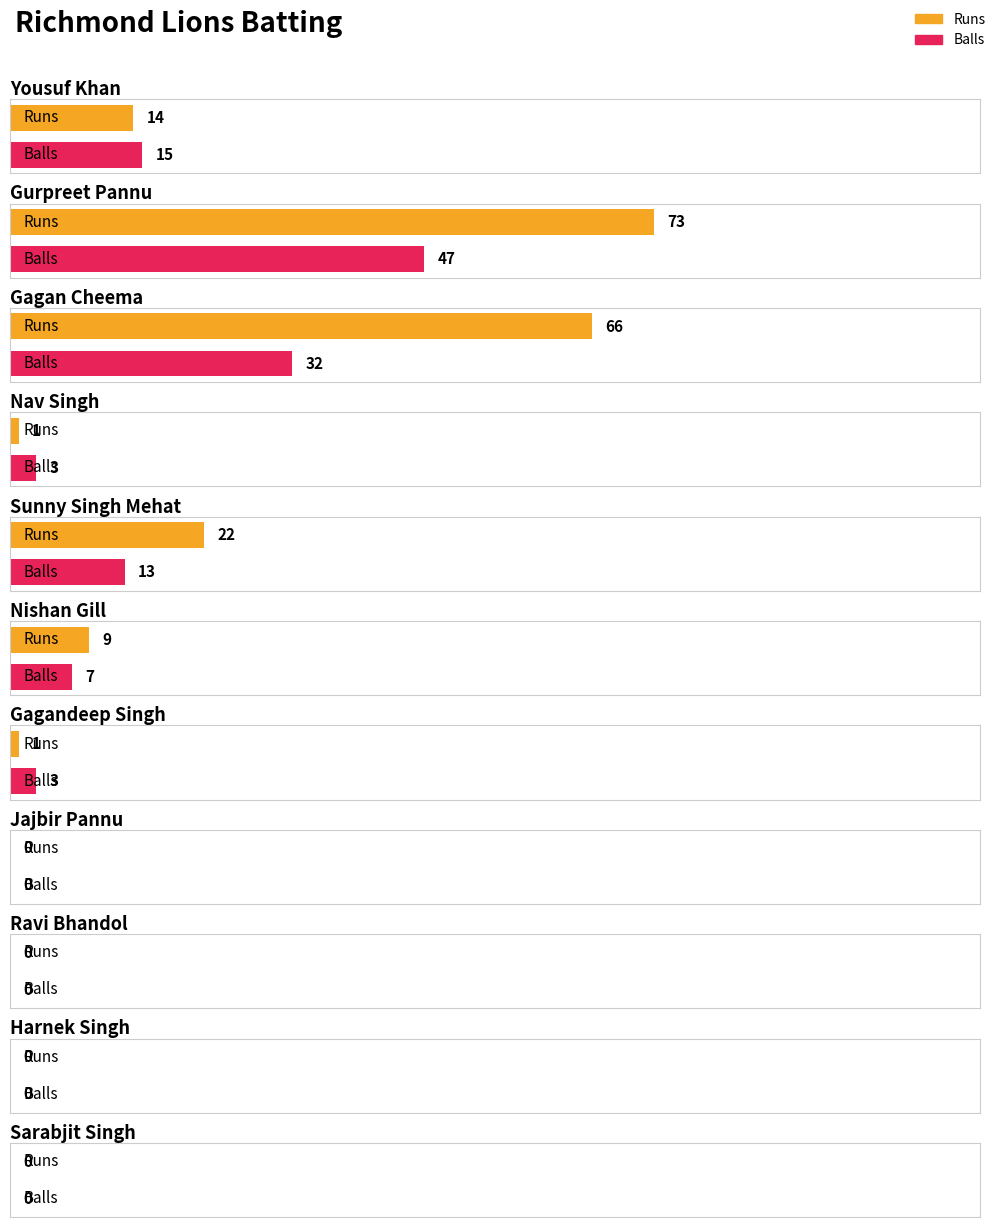

The value of Runs at Harnek Singh is 0. True or false?

True